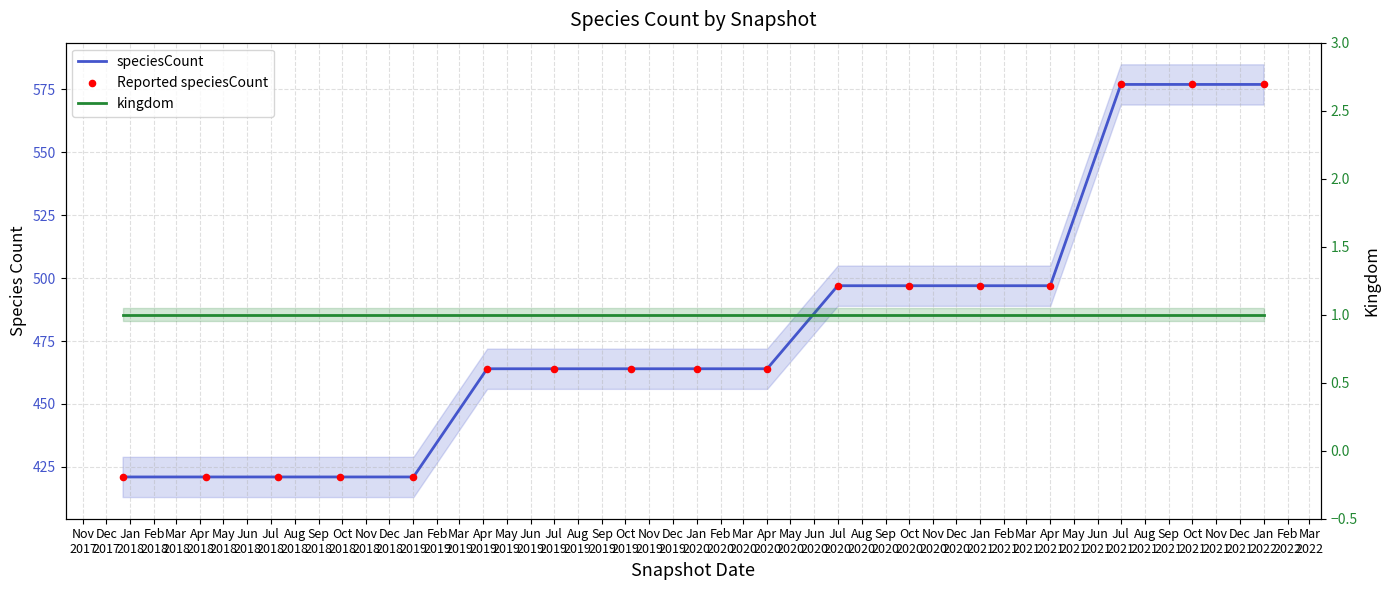

At how many categories does at least one series exceed 345?

17